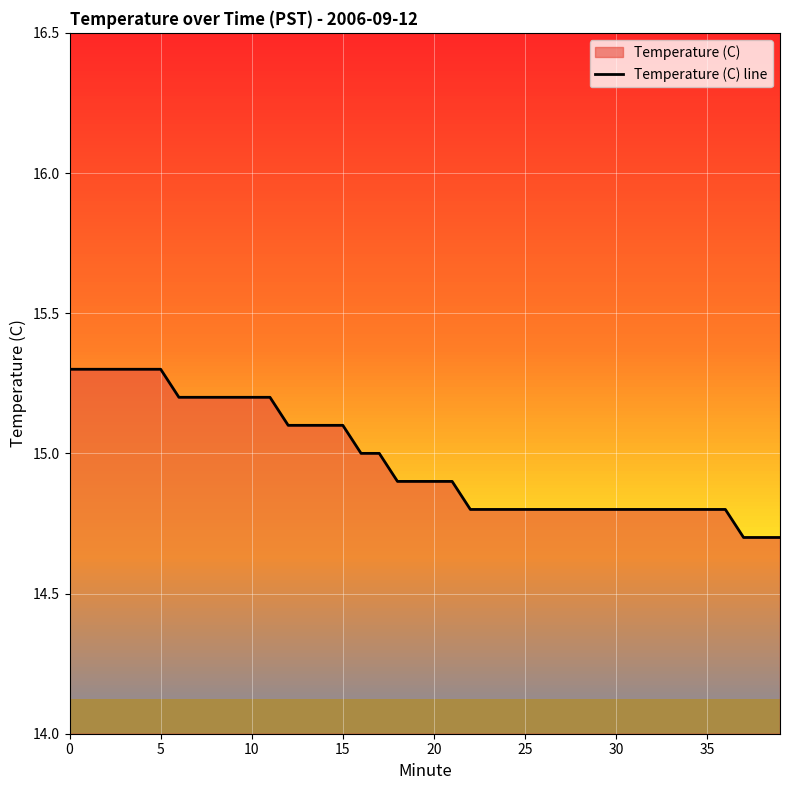

Read the value at 32.

14.8